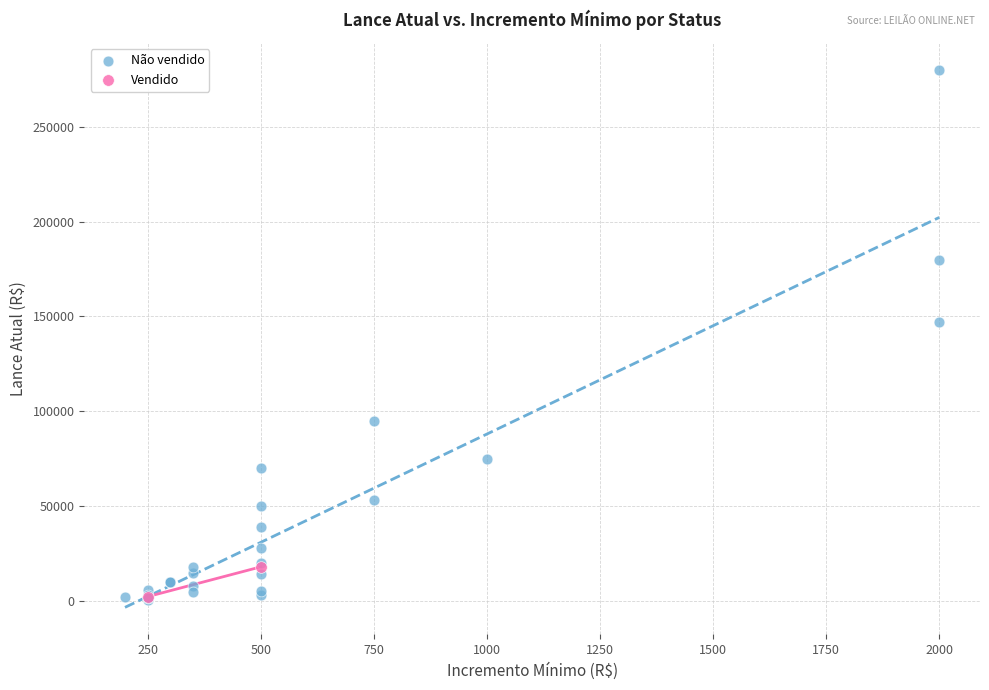

Which series has the widest spread of Y values?

Não vendido